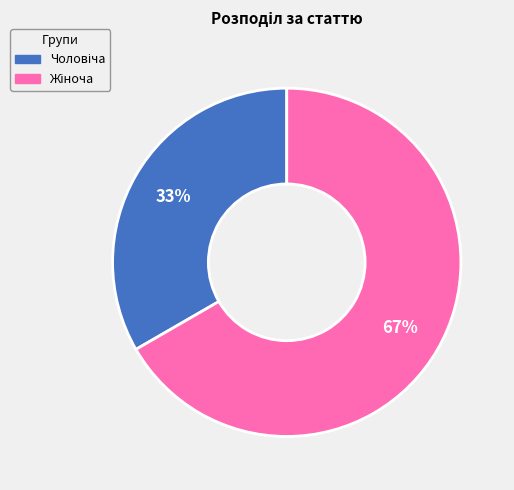

Is there any slice that represents more than half of the pie?

Yes